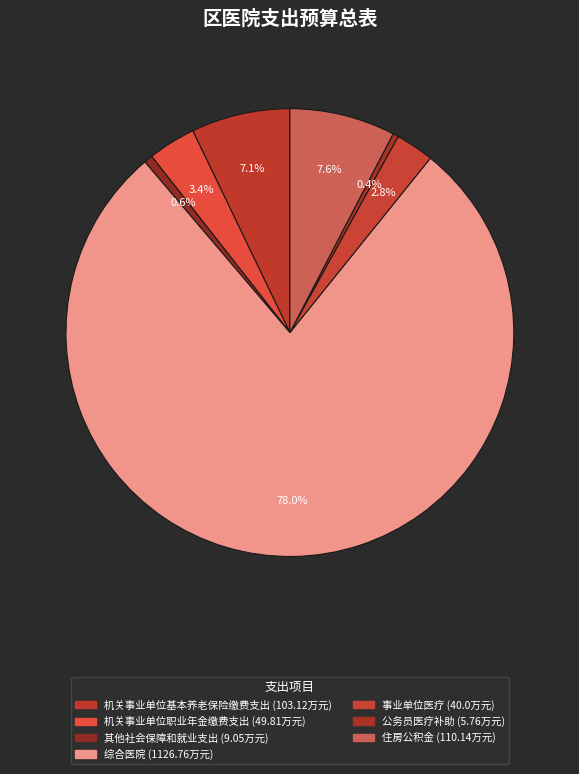

Count the number of slices in the pie.

7